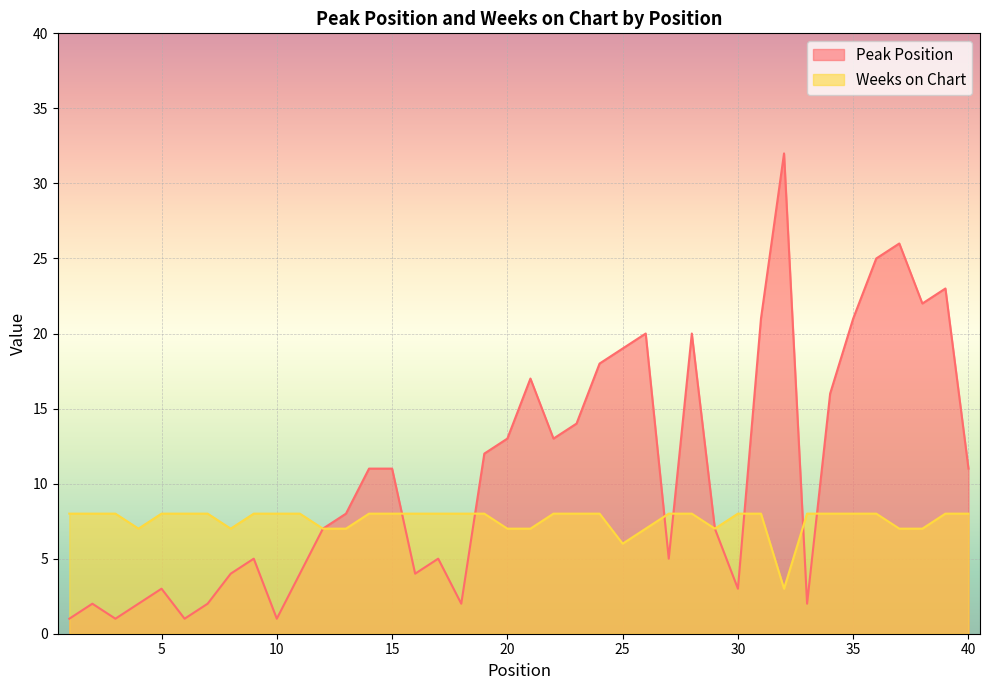

Reading right to left, list all the values displayed in this chart.

Peak Position: 11	23	22	26	25	21	16	2	32	21	3	7	20	5	20	19	18	14	13	17	13	12	2	5	4	11	11	8	7	4	1	5	4	2	1	3	2	1	2	1
Weeks on Chart: 8	8	7	7	8	8	8	8	3	8	8	7	8	8	7	6	8	8	8	7	7	8	8	8	8	8	8	7	7	8	8	8	7	8	8	8	7	8	8	8